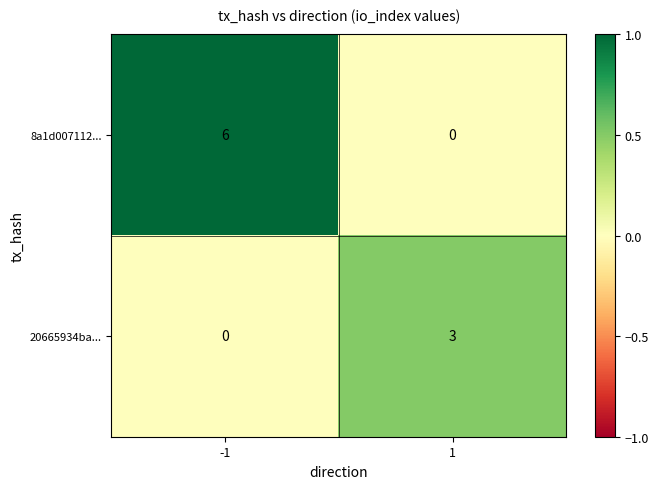

Rank the series by their maximum value, from lowest to highest.

20665934ba..., 8a1d007112...